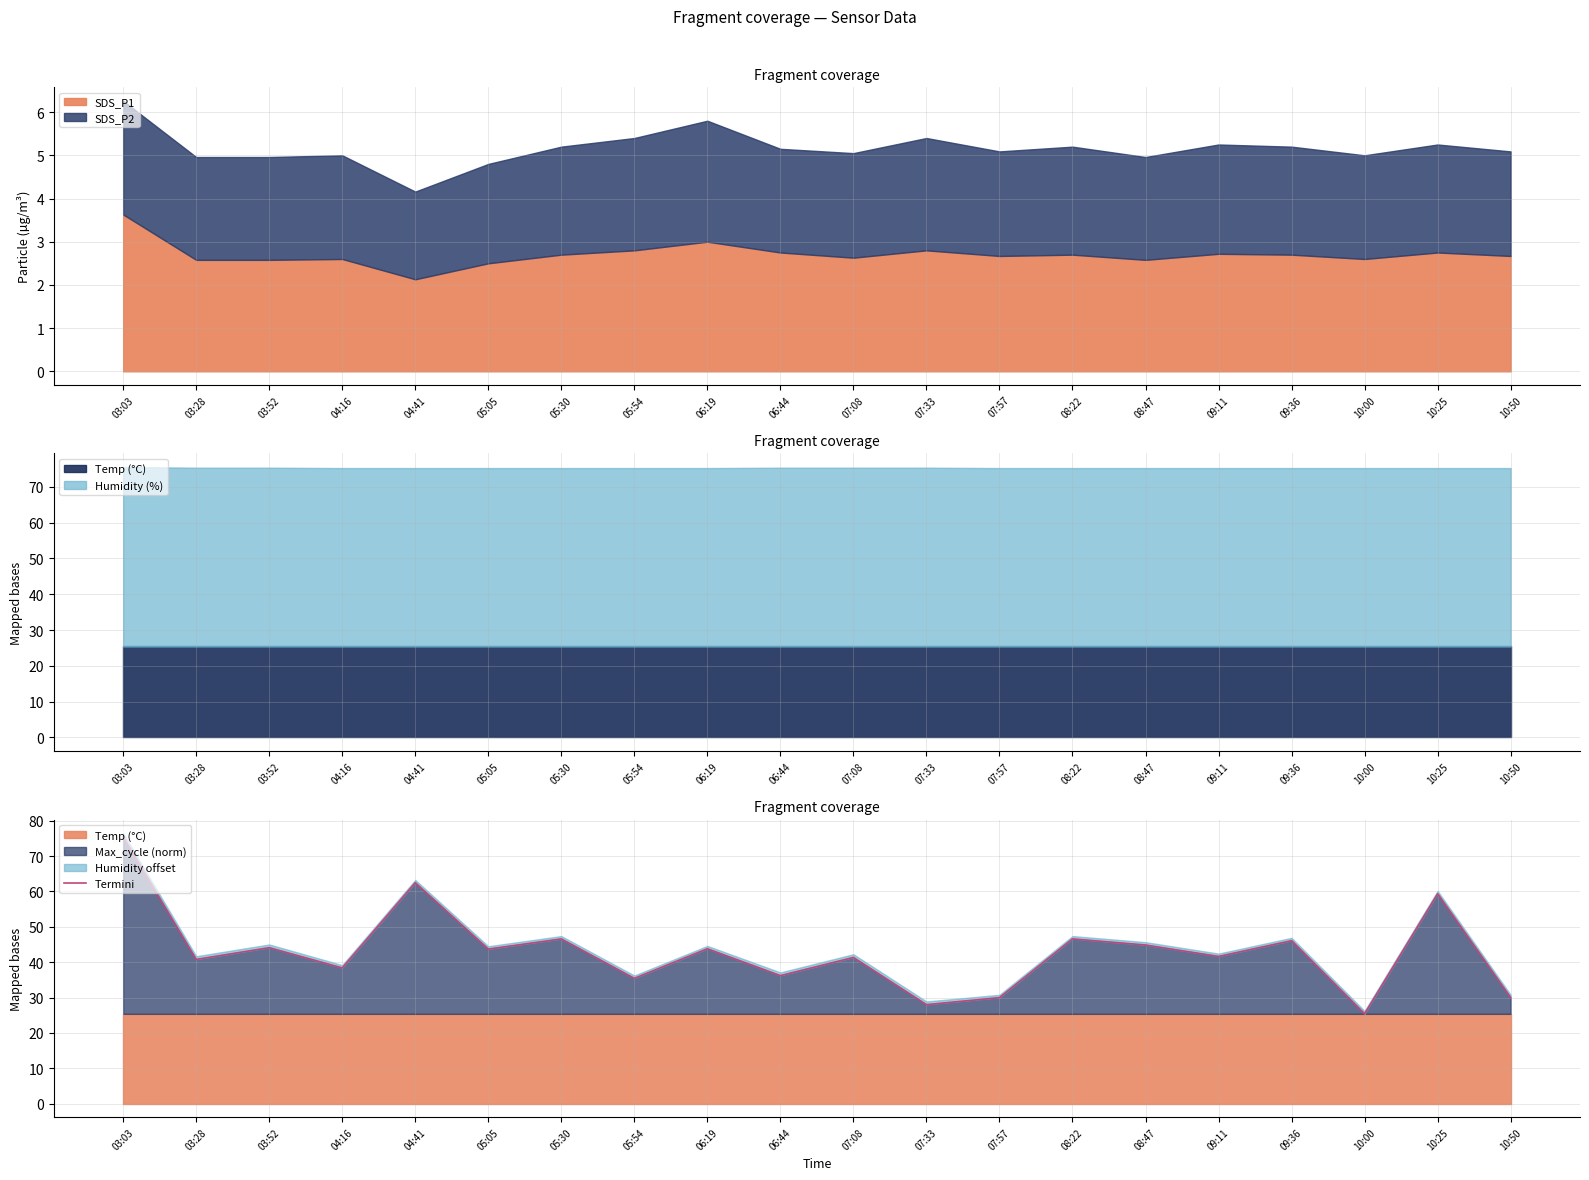

Between 10:50 and 08:47, which is larger?

08:47